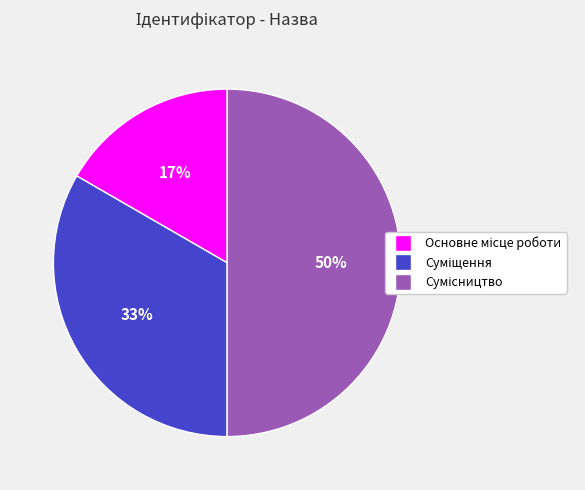

How many segments does this pie chart have?

3